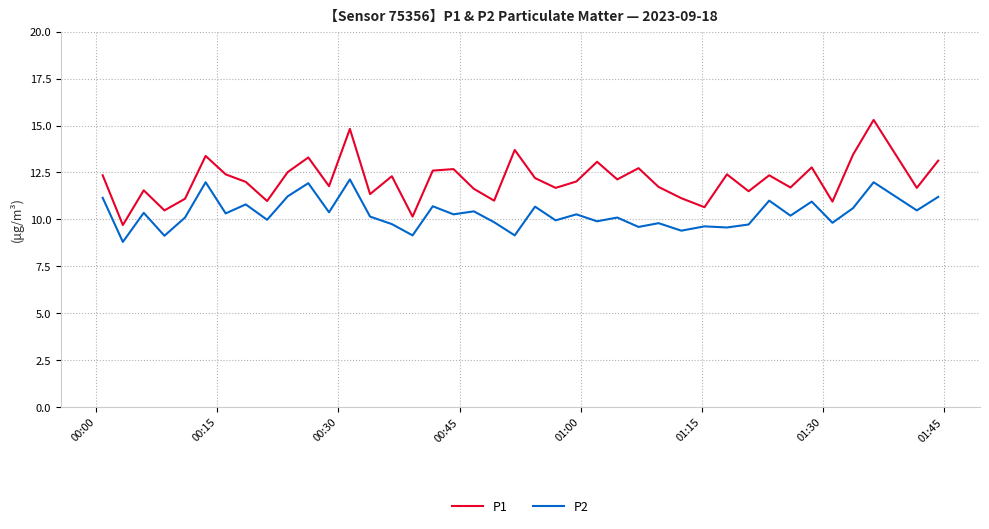

What is the lowest value of the P1 series?

9.7